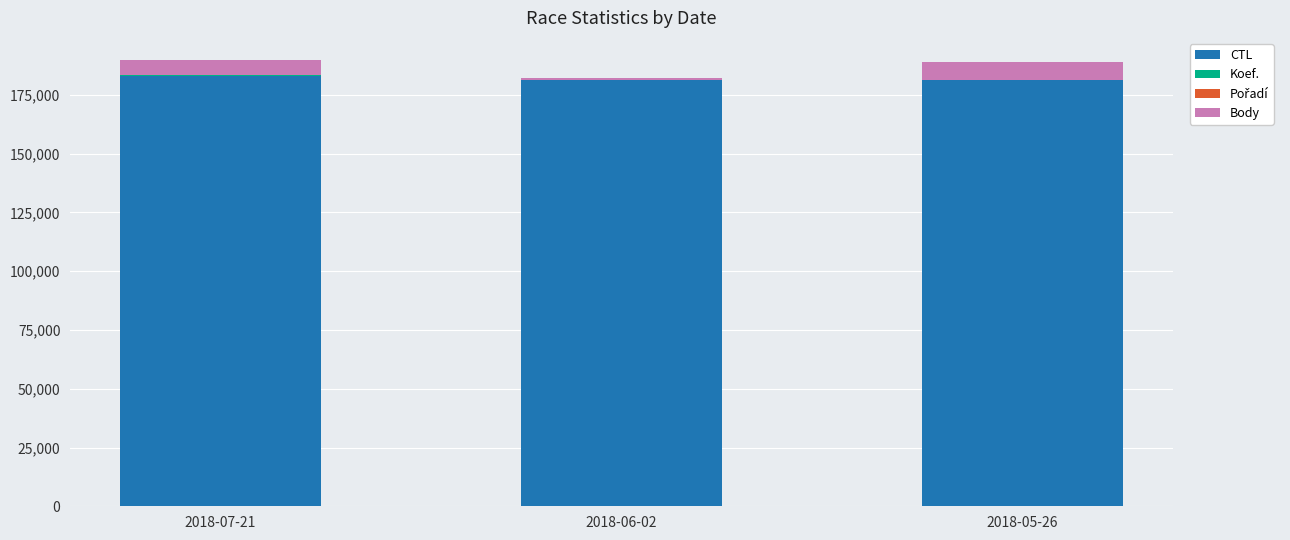

What is the sum of all CTL values?

545817